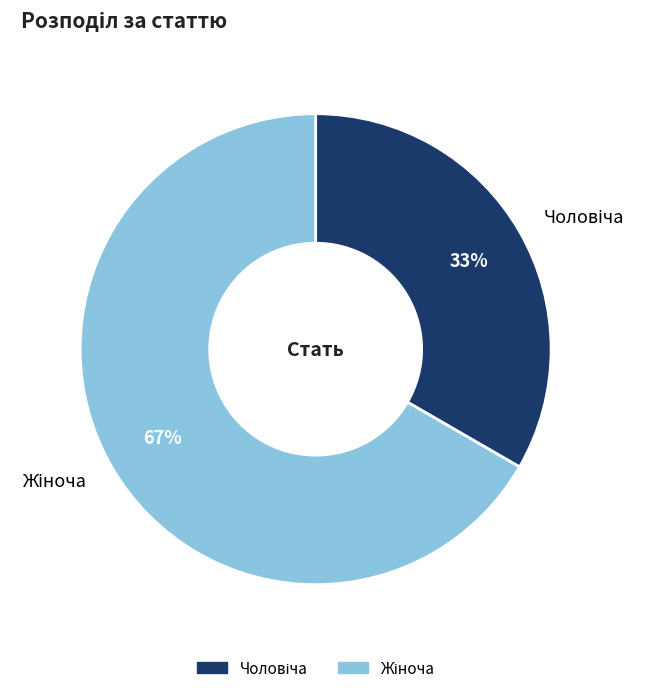

To the nearest percent, what is the average slice percentage?

50%